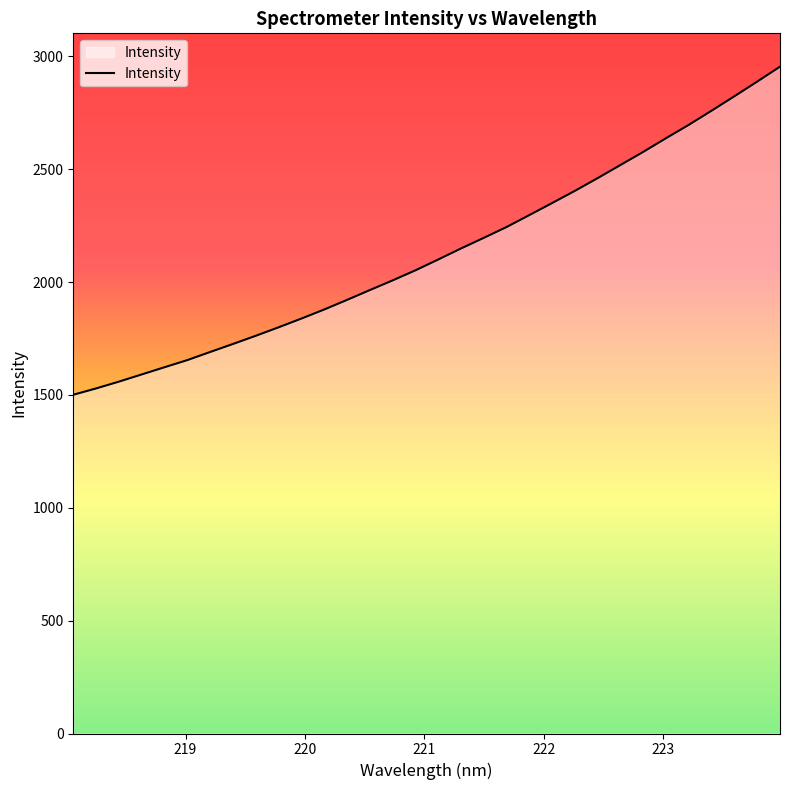

What is the smallest value displayed?

1500.8